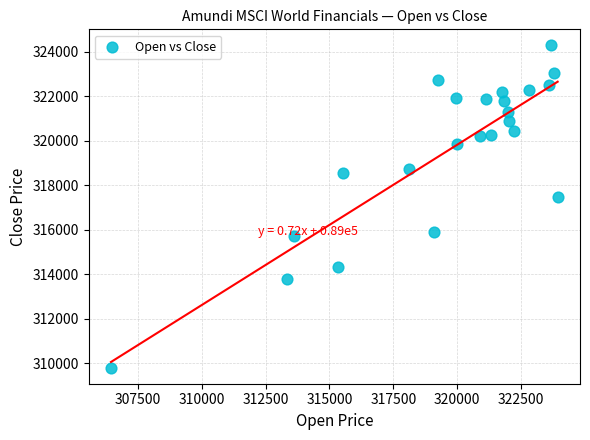

What is the range of X values (max minus min)?

17495